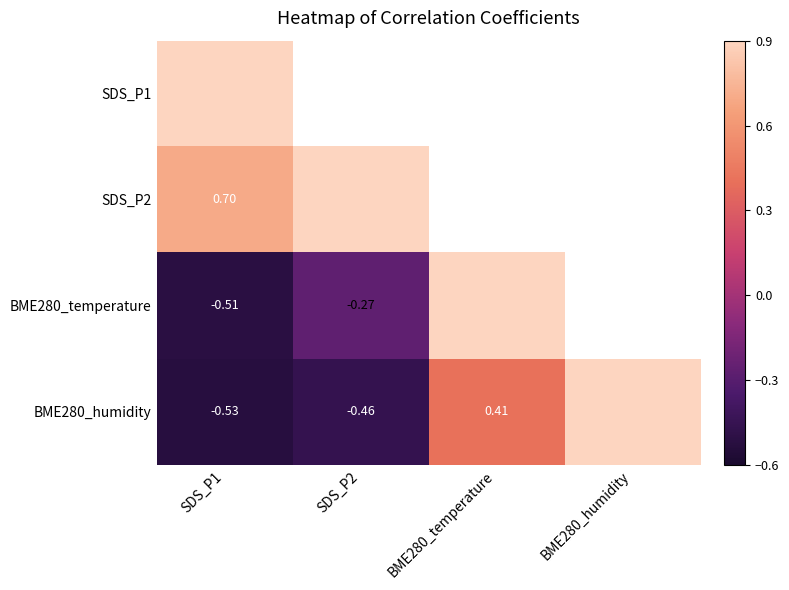

Is it true that SDS_P1 equals 1.0 at SDS_P2?

False